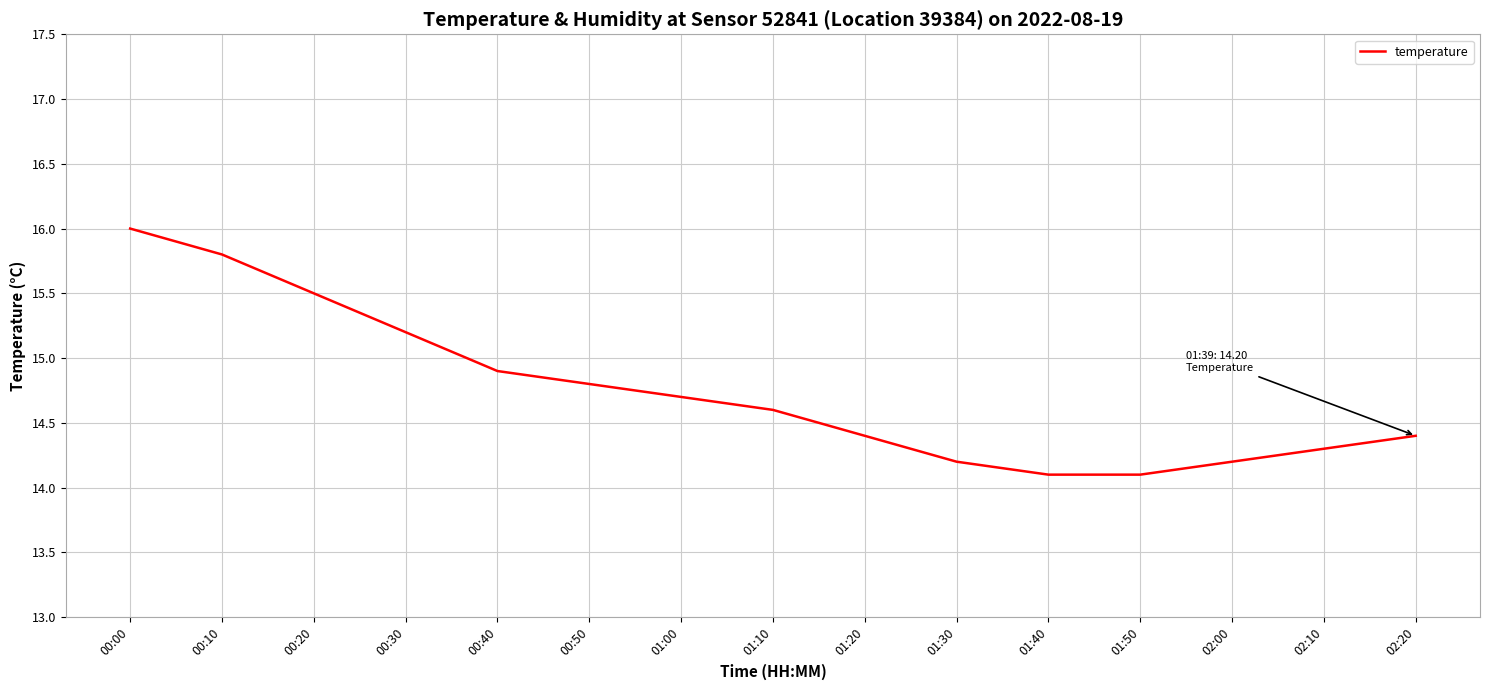

What is the sum of the values at 00:20 and 01:20?

29.9